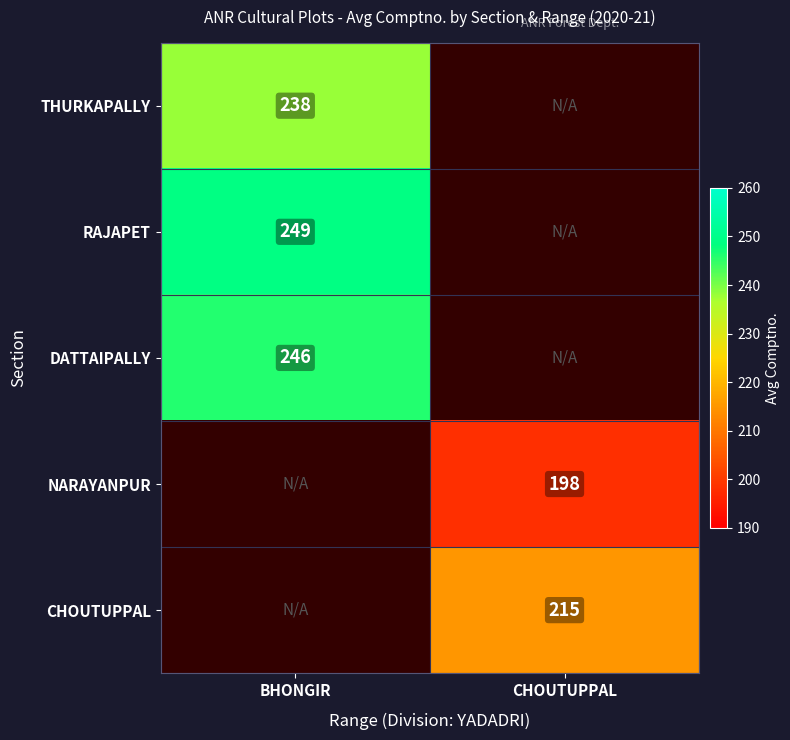

How many distinct data groups are displayed?

5